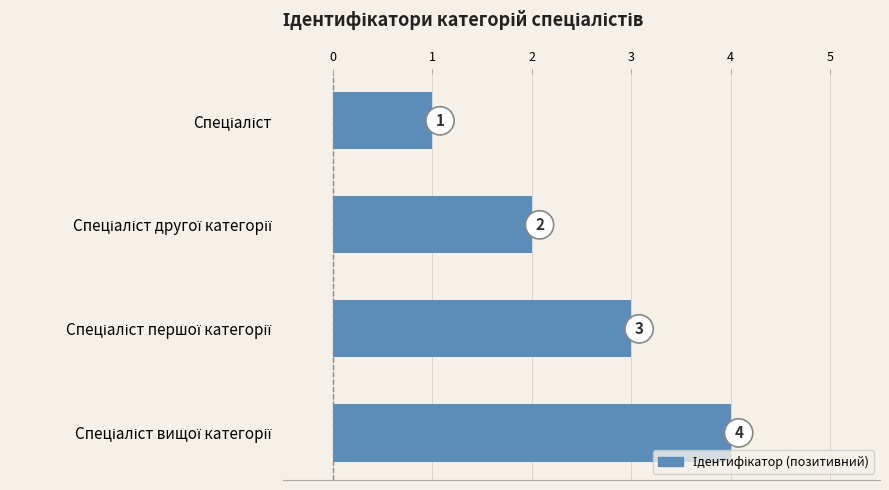

How many values are between 2 and 4?

3